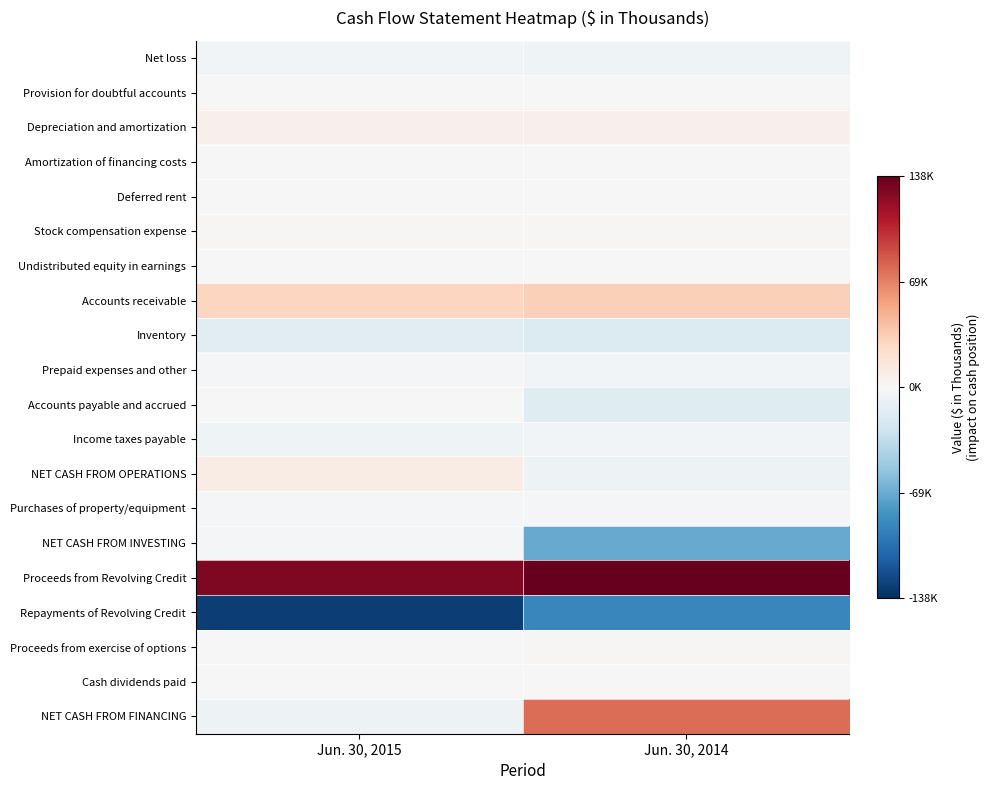

At which category does the chart reach its minimum across all series?

Jun. 30, 2015